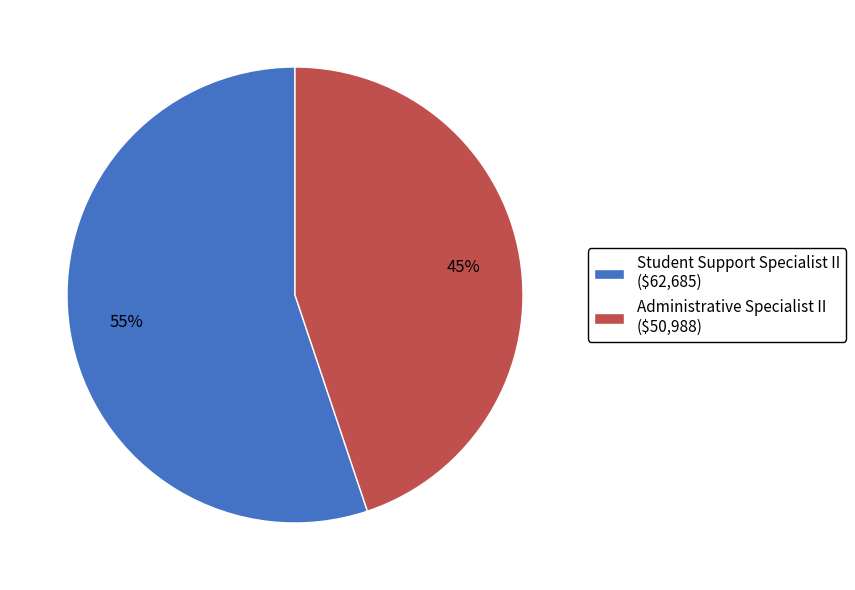

To the nearest percent, what percentage of the pie is Student Support Specialist II?

55%